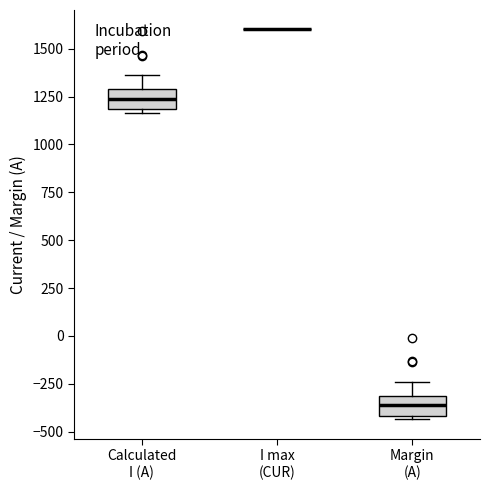

Where does the upper whisker of the box for Margin (A) end on the y-axis? The values are not printed on the chart, so give them approximately, as read against the axis.

-250